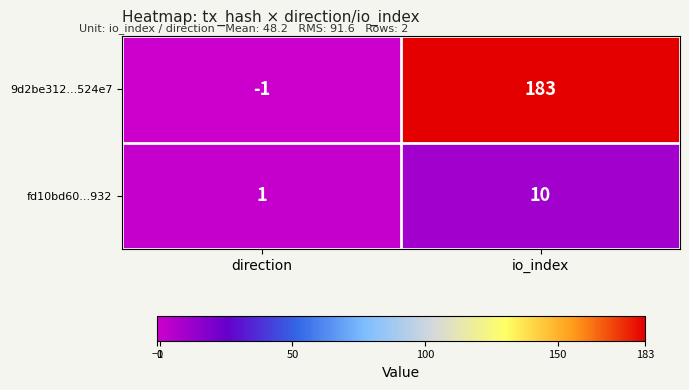

Reading left to right, what are all the values shown in this chart?

9d2be312...524e7: direction=-1	io_index=183
fd10bd60...932: direction=1	io_index=10